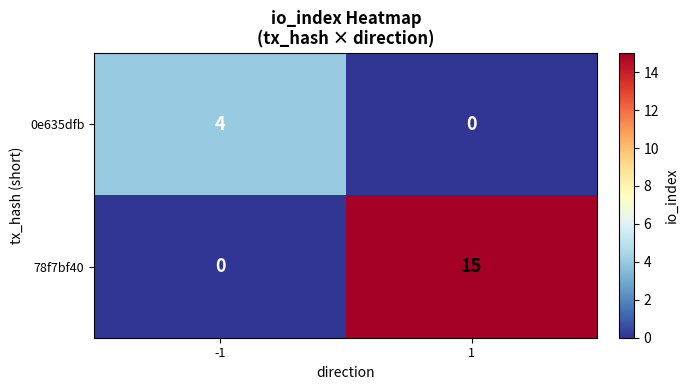

Which series has the largest total across all categories?

78f7bf40